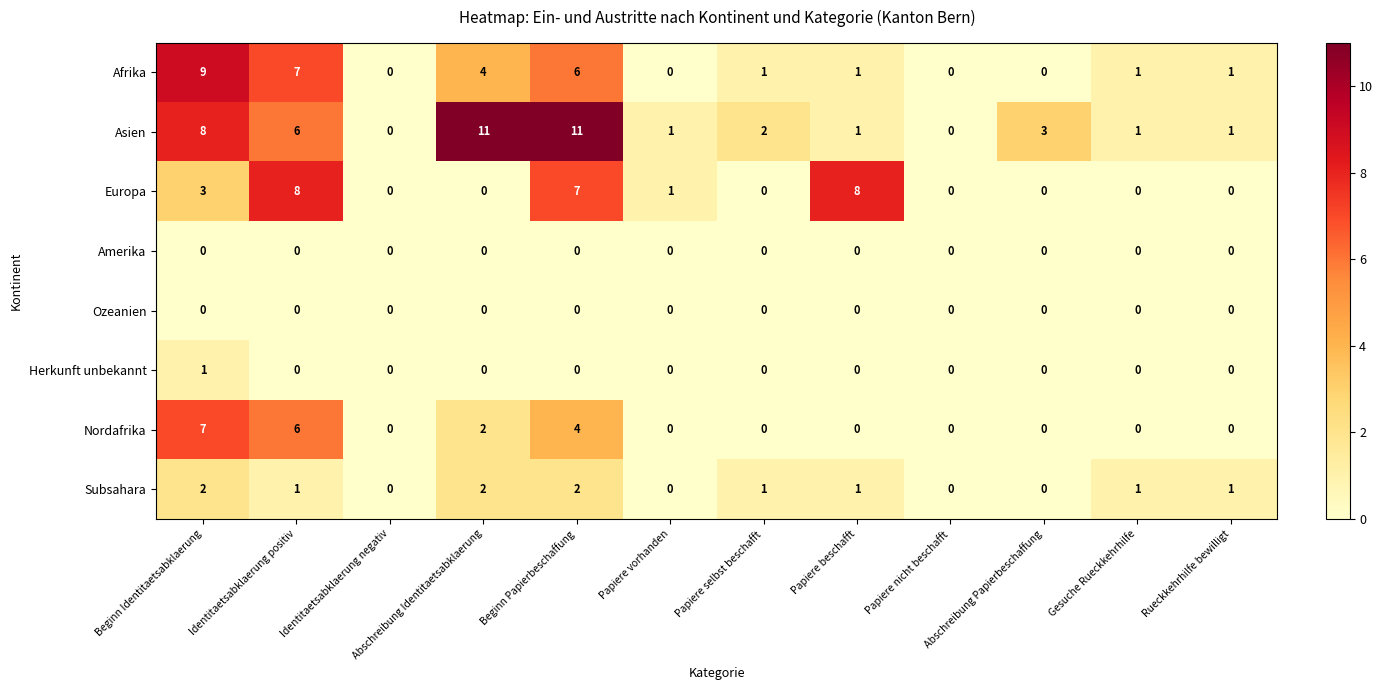

Count the Herkunft unbekannt values in the range 0 to 1.

12